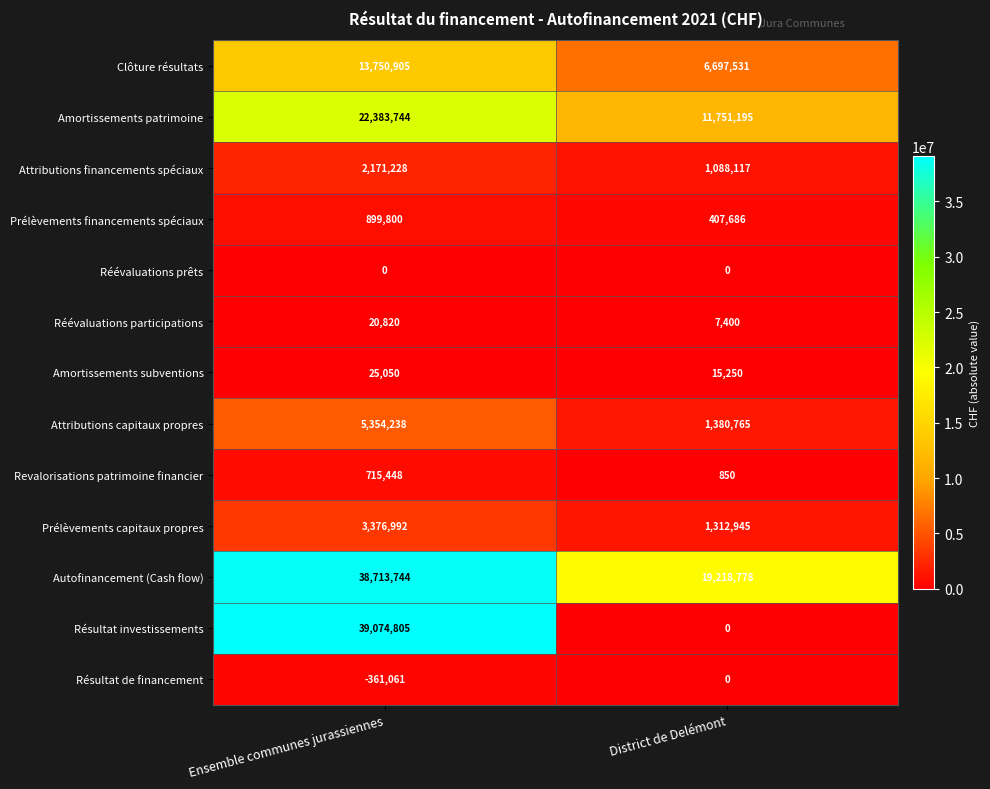

List the labels in order of Résultat investissements value, smallest first.

District de Delémont, Ensemble communes jurassiennes